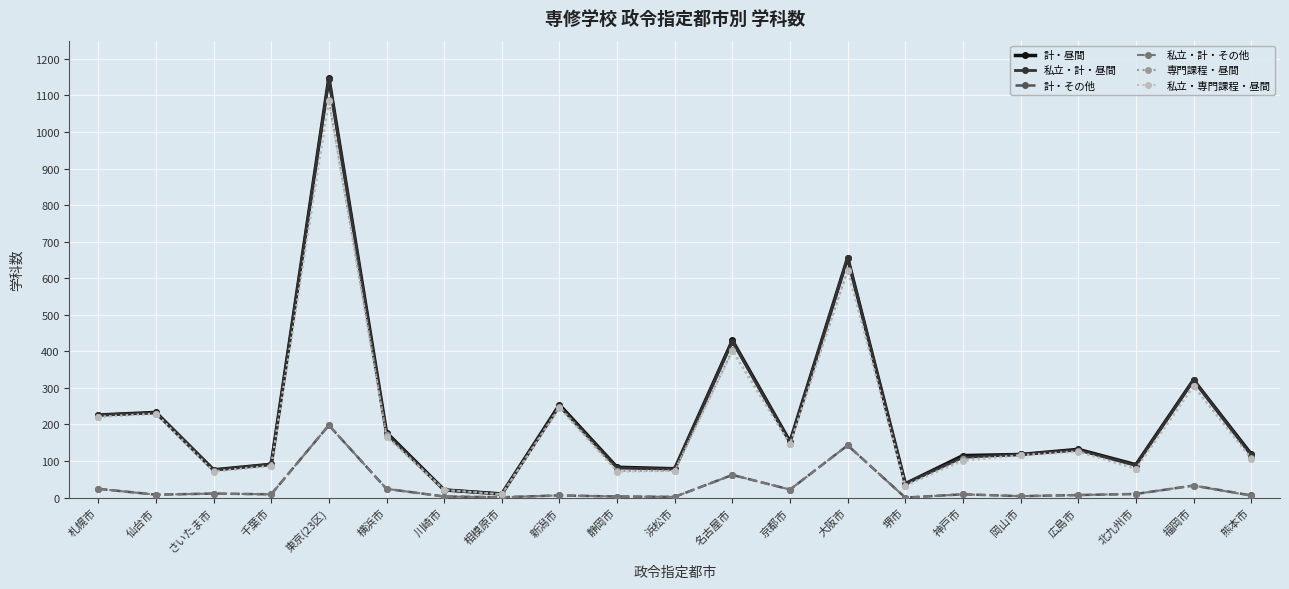

At which category is the sum across all series the highest?

東京(23区)